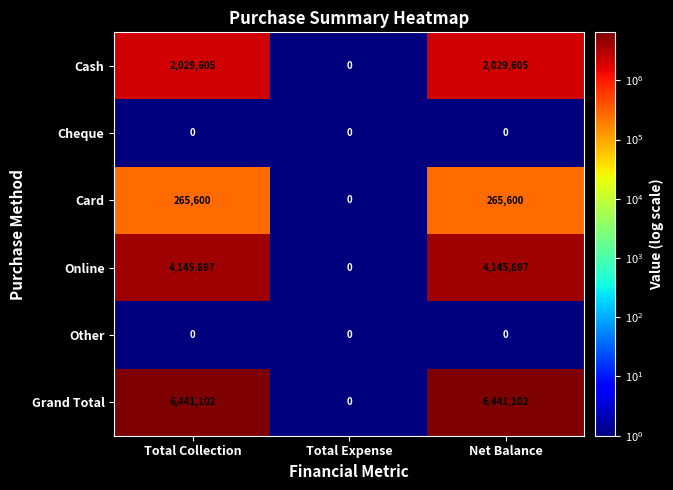

What is the highest value of the Card series?

265600